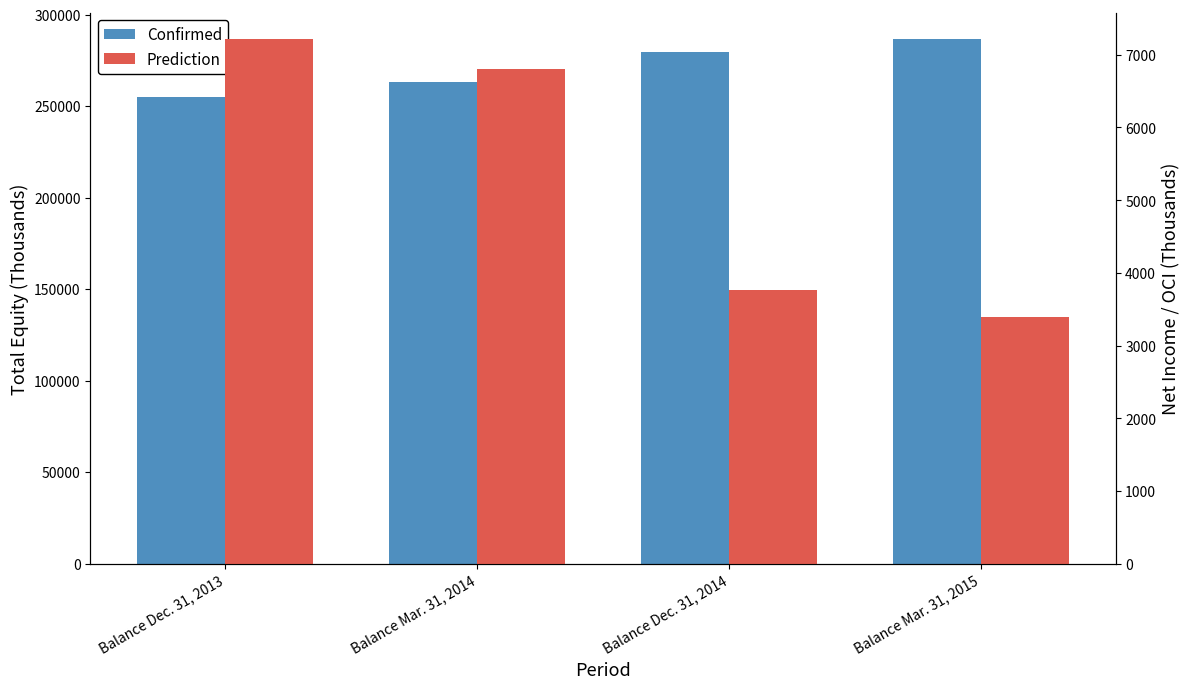

Count the number of categories in the chart.

4